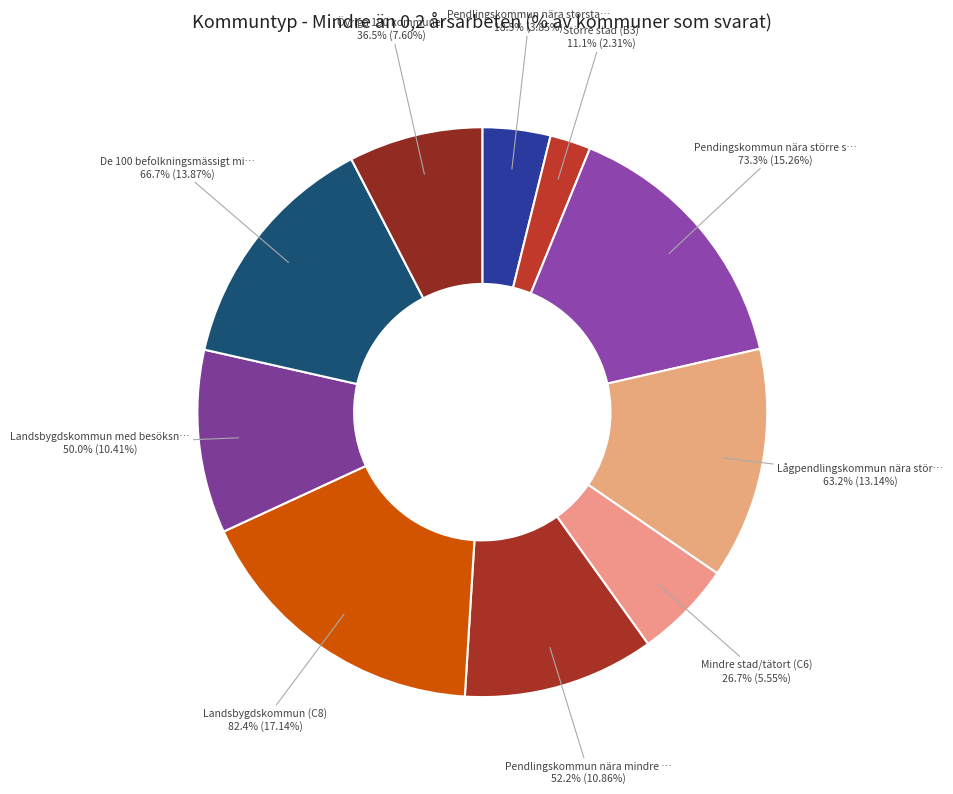

Do Övriga 190 kommuner and Pendlingskommun nära mindre stad/tätort together represent more than half of the pie?

No